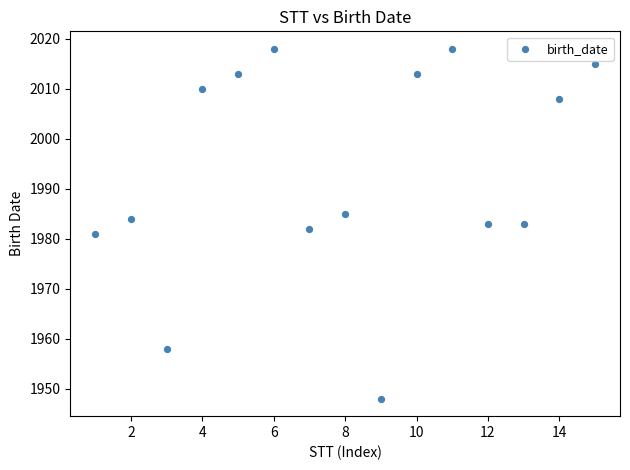

What is the range of Y values (max minus min)?

70